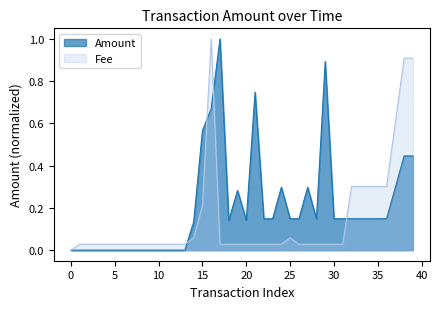

Is it true that Amount equals 0.2 at 20?

False